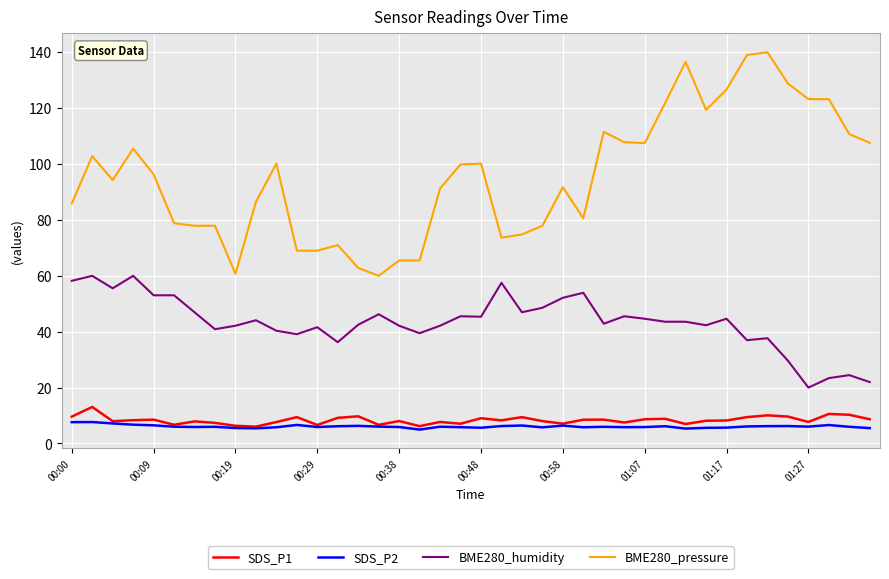

True or false: SDS_P1 and BME280_humidity intersect in this chart.

False